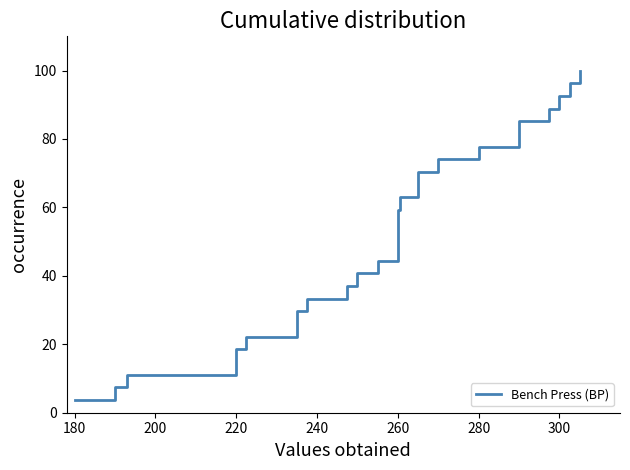

How many categories are shown in the chart?

27